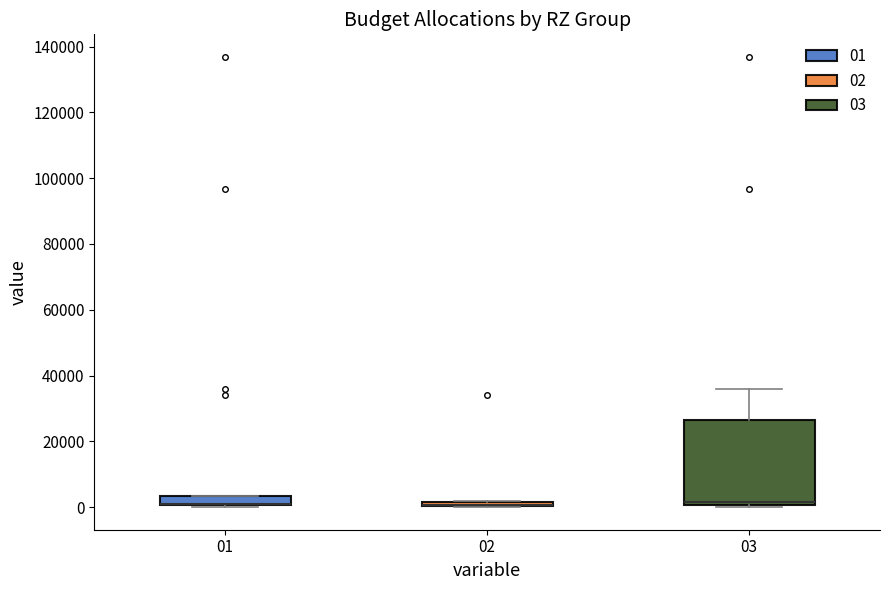

Where is the lower edge of the box at x = 02 on the y-axis? The values are not printed on the chart, so give them approximately, as read against the axis.

0